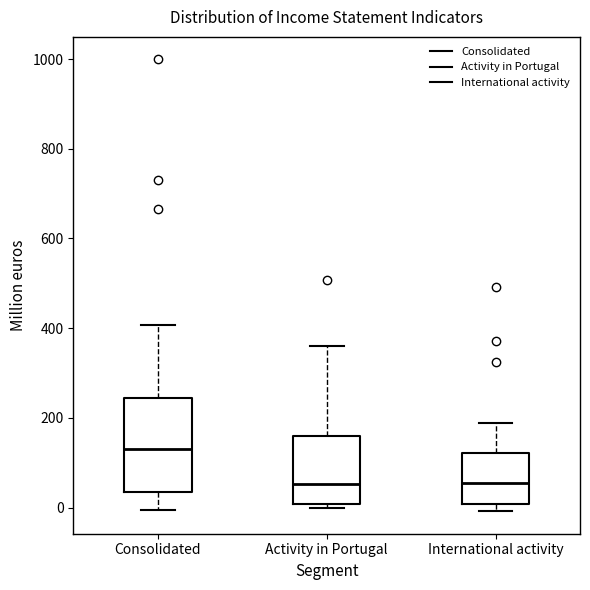

Where does the upper whisker of the box for Consolidated end on the y-axis? The values are not printed on the chart, so give them approximately, as read against the axis.

400